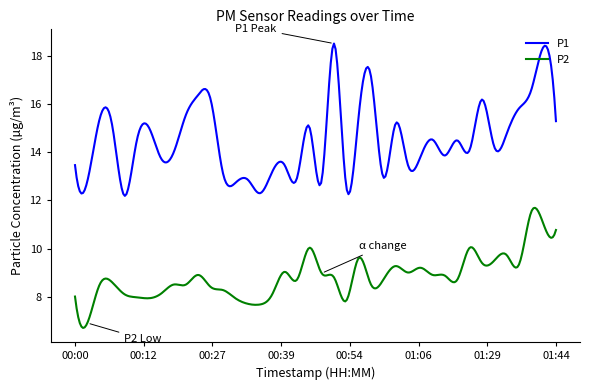

What is the greatest value displayed?

18.5